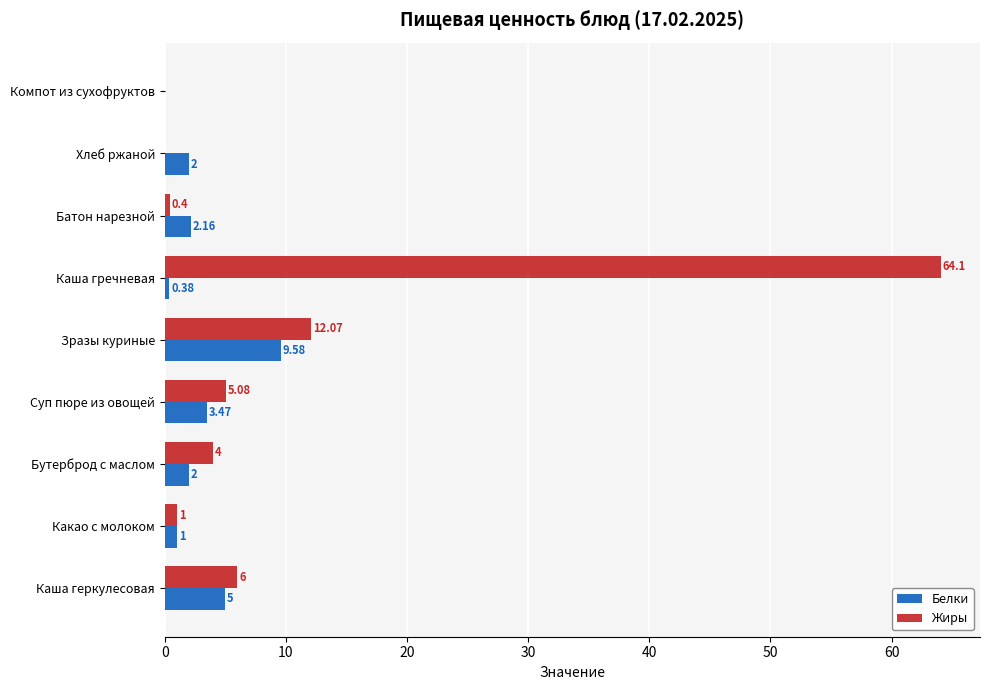

Which label corresponds to the largest value in the chart?

Каша гречневая